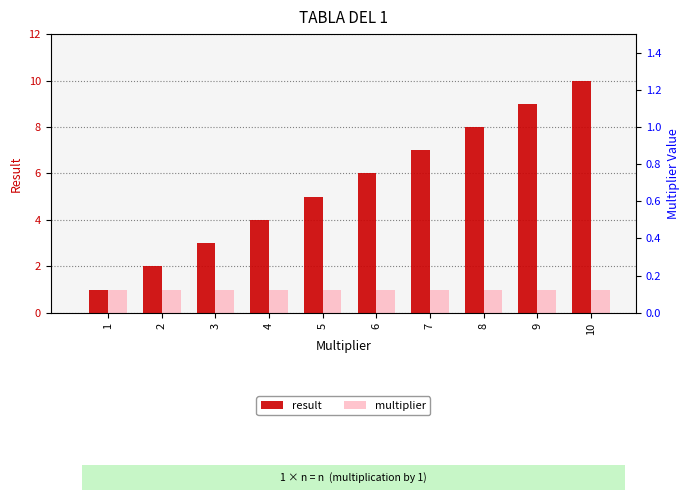

Which category has the lowest value in the result series?

1